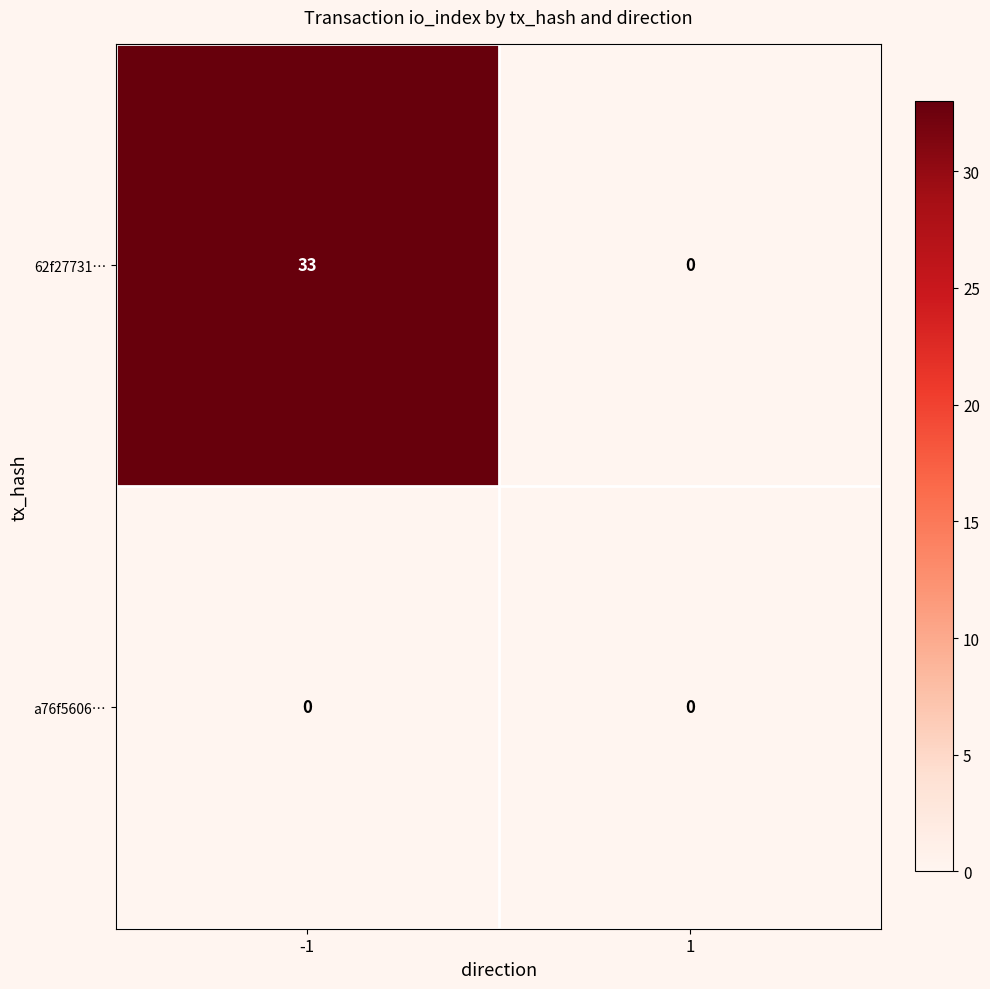

At which category is the sum across all series the highest?

-1